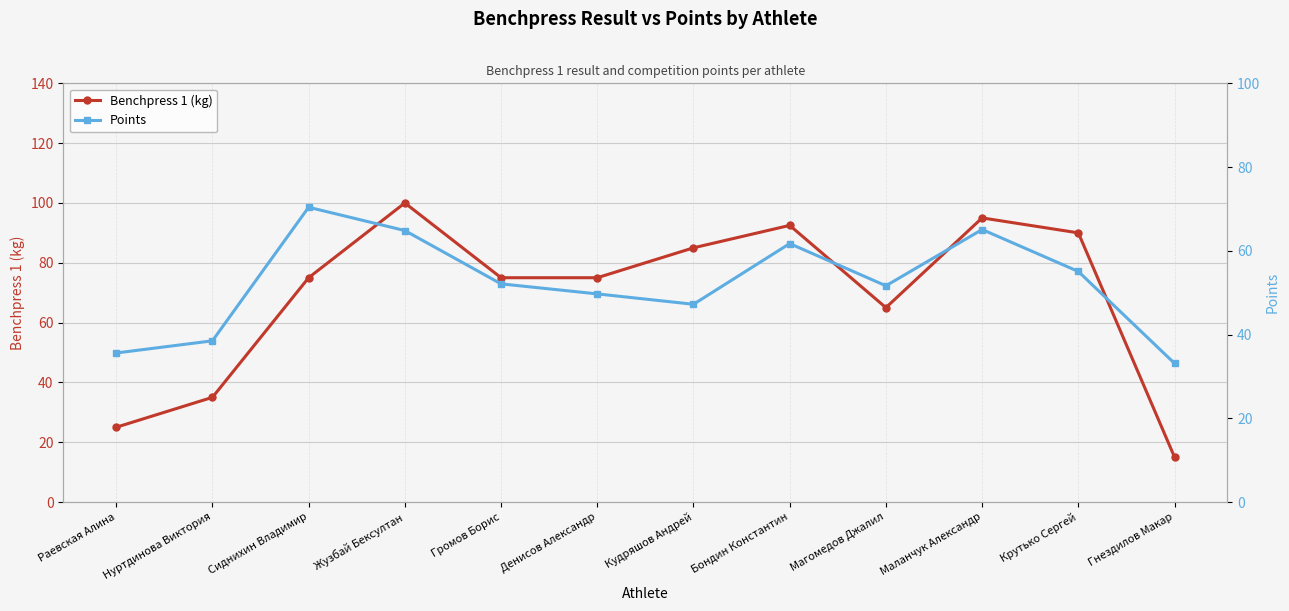

What is the lowest value of the Points series?

33.1